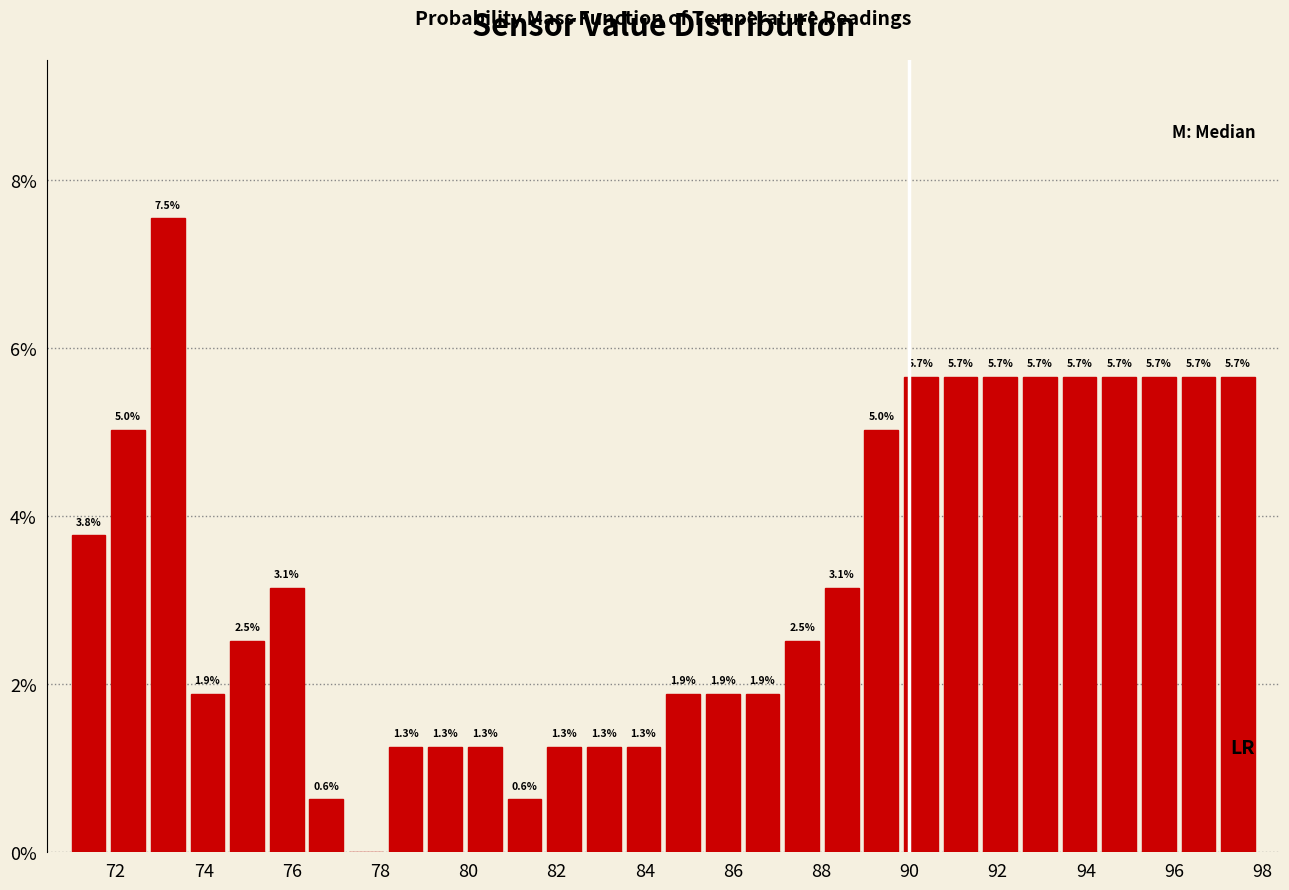

Over which range of the x-axis is the bar tallest?

72.8 to 73.6